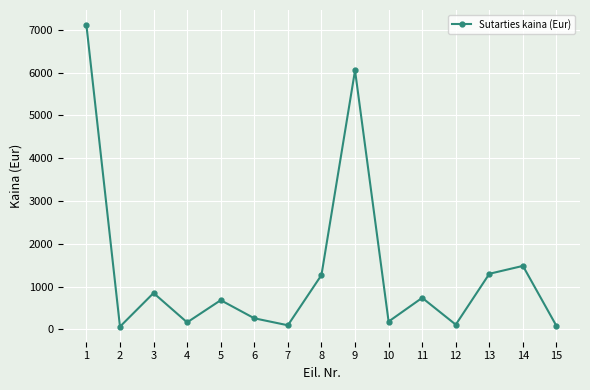

What is the value of the 14th point from the left?

1484.0